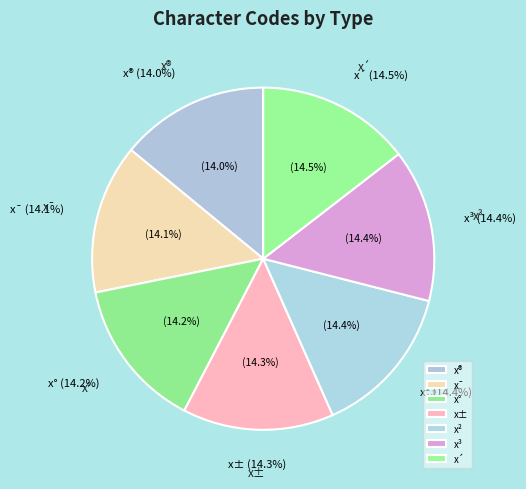

What percentage do x¯ and x³ together represent?

28.6%